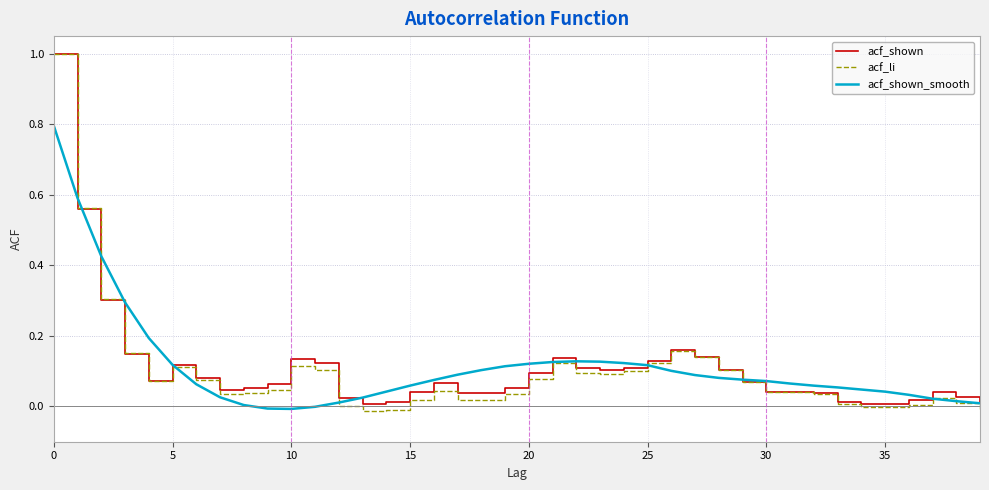

What is the highest value of the acf_li series?

1.0